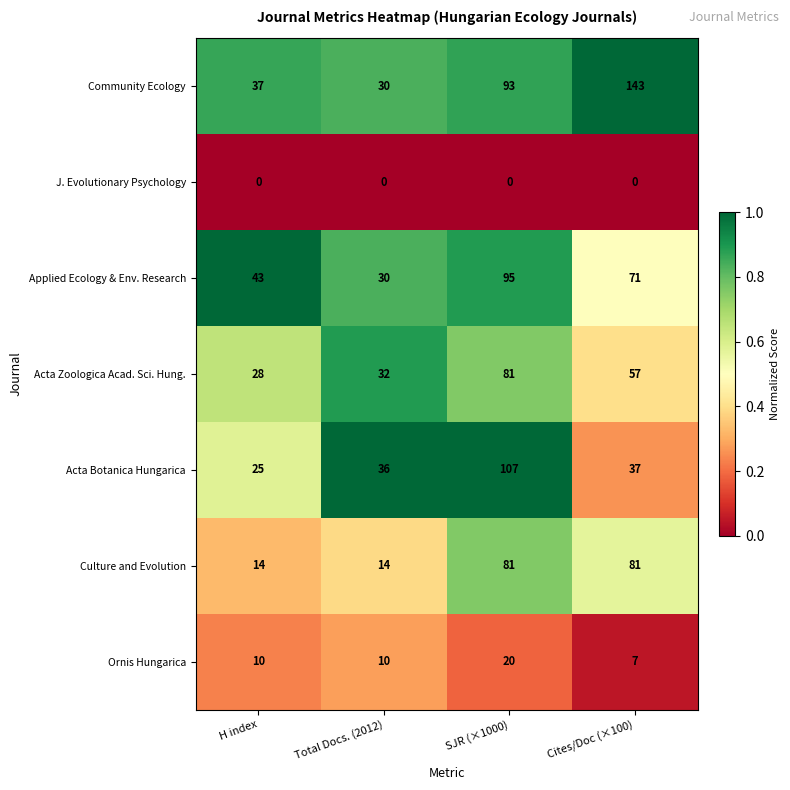

At how many categories does at least one series exceed 0?

4